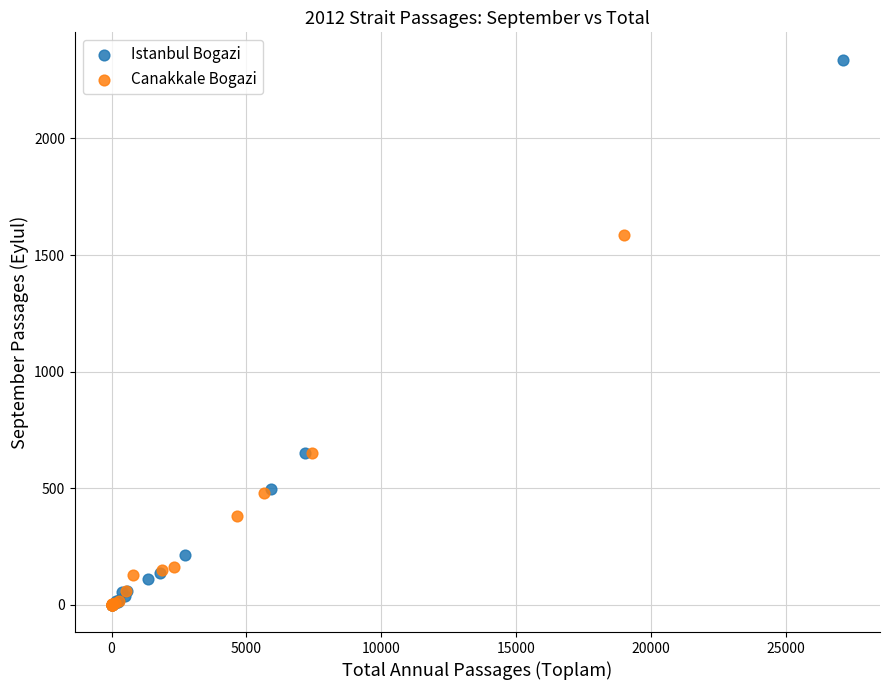

Which series has the largest Y range (max minus min)?

Istanbul Bogazi